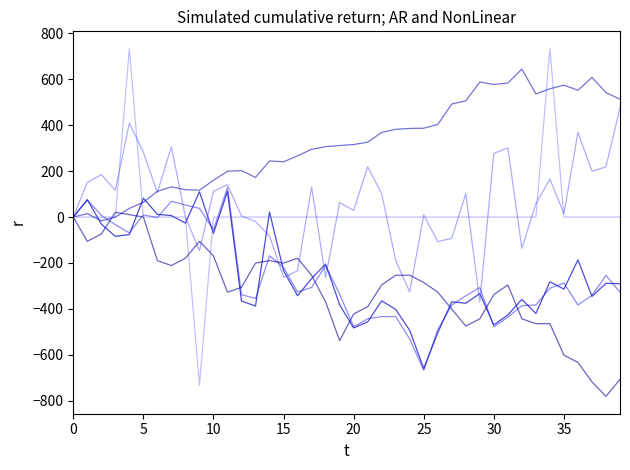

Does the chart display data point markers on the line(s)?

No